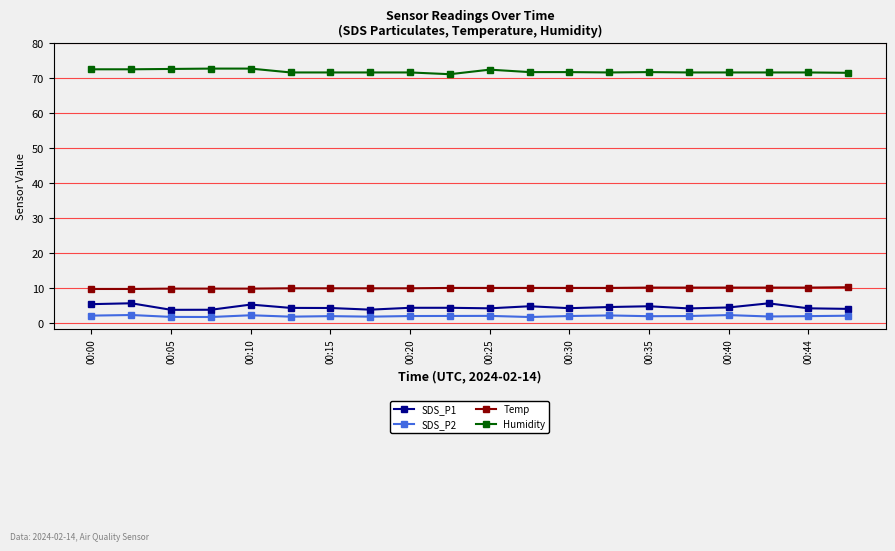

How many series are shown in this chart?

4